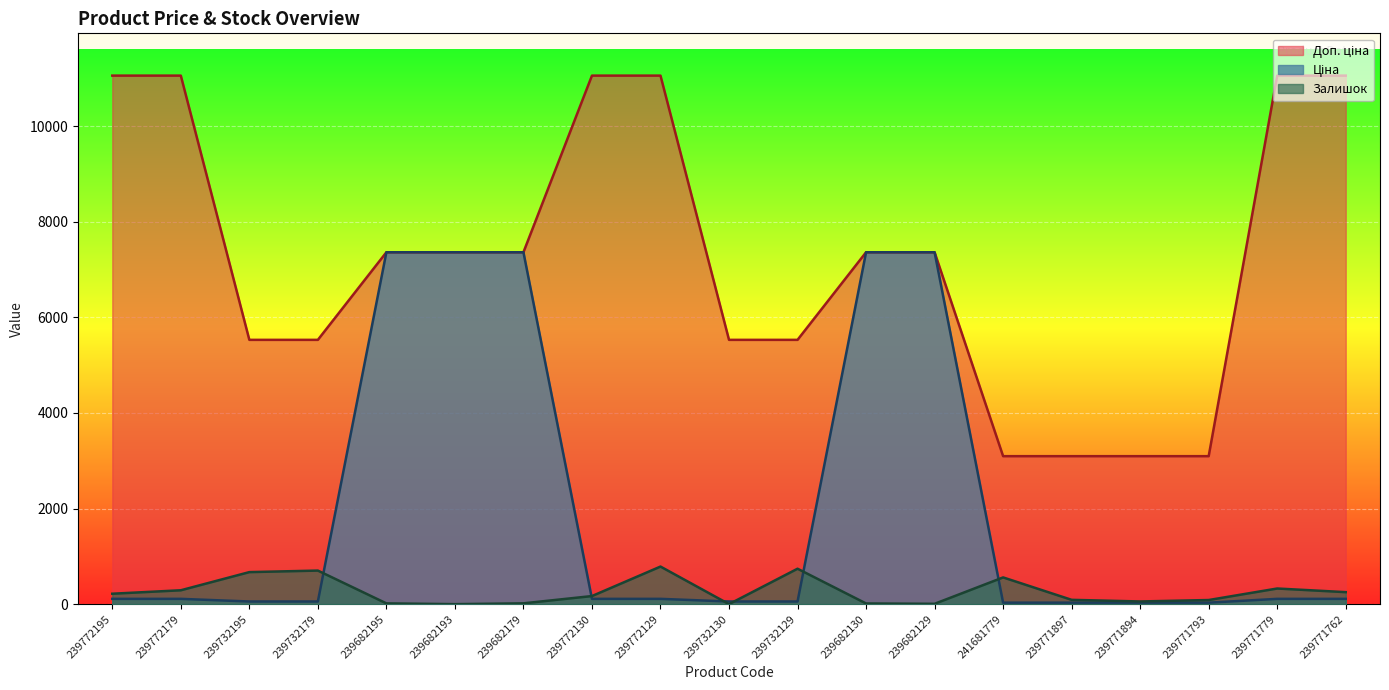

True or false: Доп. ціна and Залишок intersect in this chart.

False